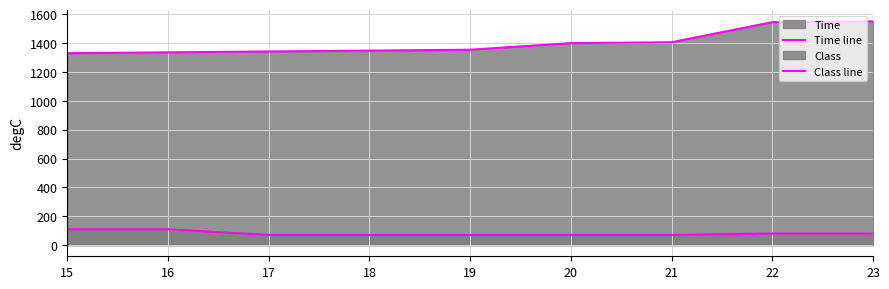

What is the difference between the highest and lowest values at 23?

1471